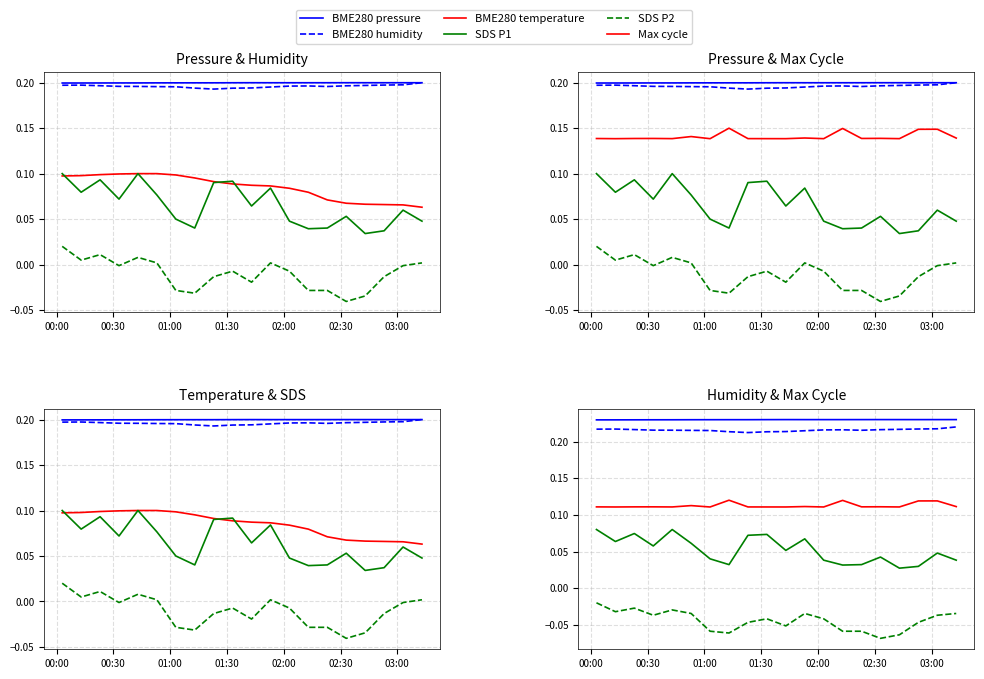

List the series in order of their peak value, highest first.

BME280 pressure, BME280 humidity, Max cycle, BME280 temperature, SDS P1, SDS P2